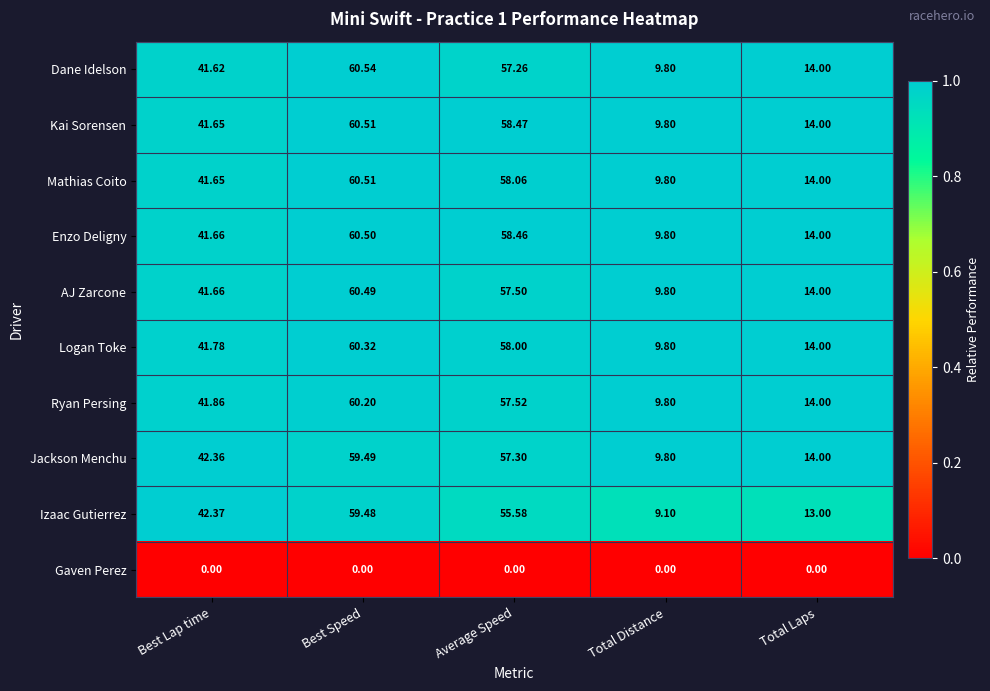

Rank the series at Average Speed from lowest to highest value.

Gaven Perez, Izaac Gutierrez, Dane Idelson, Jackson Menchu, AJ Zarcone, Ryan Persing, Logan Toke, Mathias Coito, Enzo Deligny, Kai Sorensen